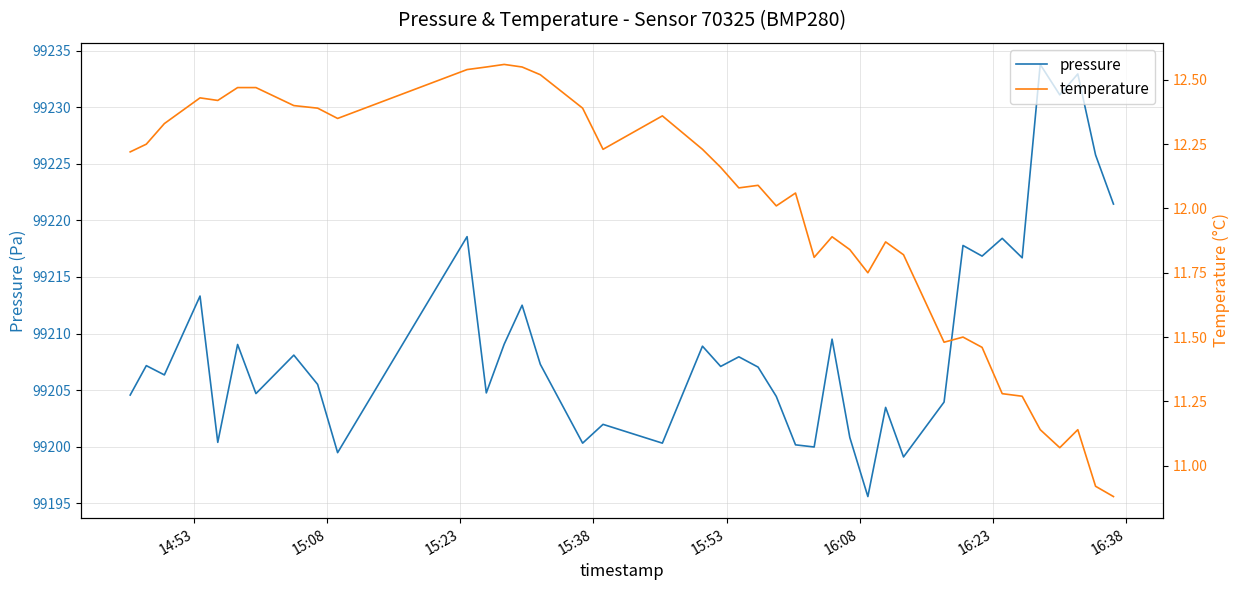

What is the maximum value for pressure?

99233.8